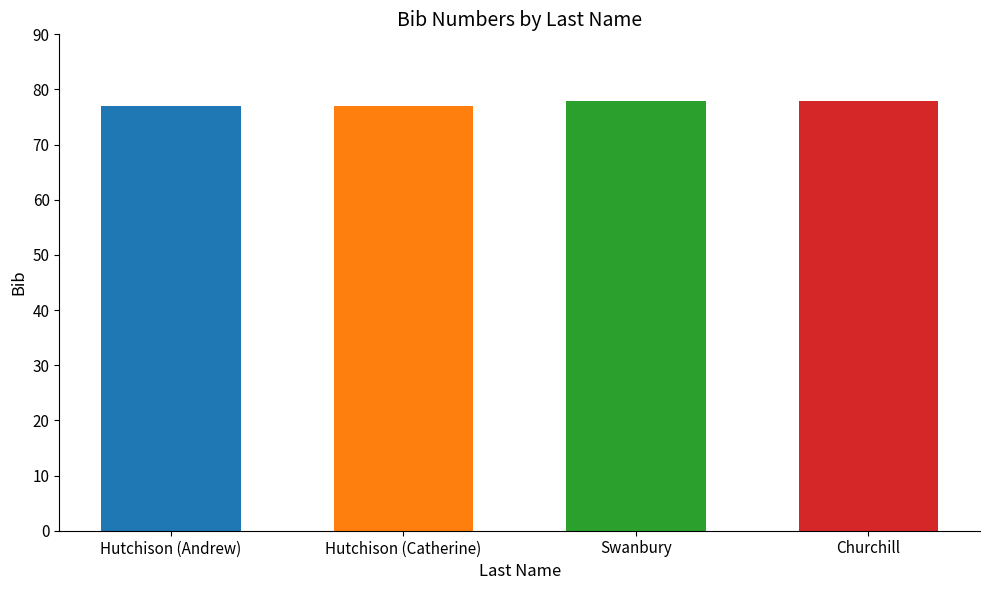

Approximately how many times larger is the value at Hutchison compared to Swanbury?

1.0